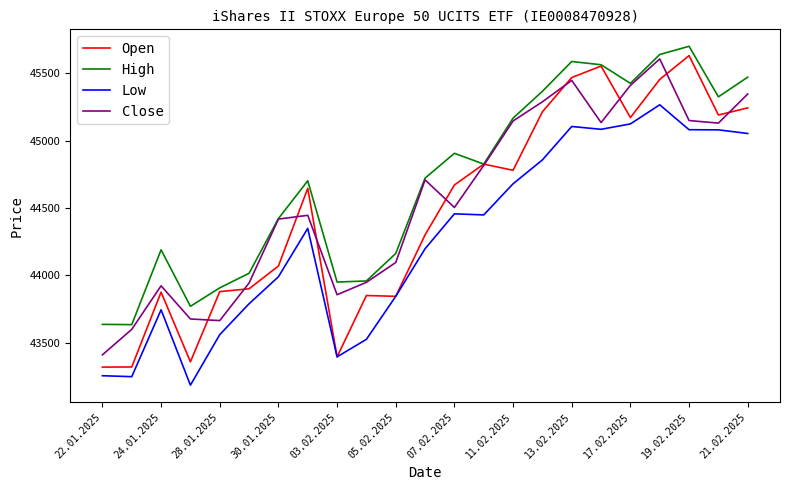

How many lines are shown in the chart?

4